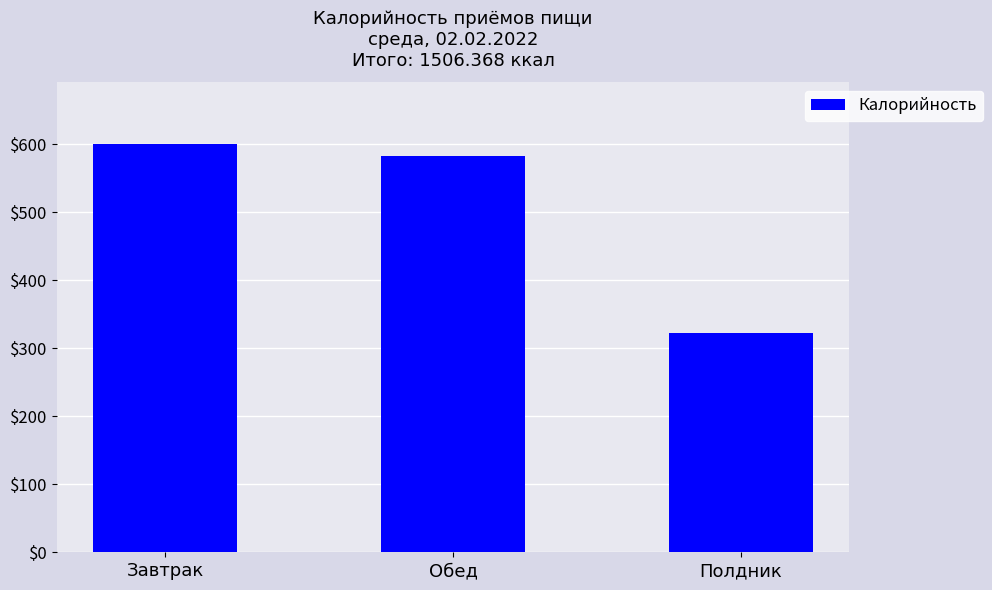

List the labels in order of value, largest first.

Завтрак, Обед, Полдник